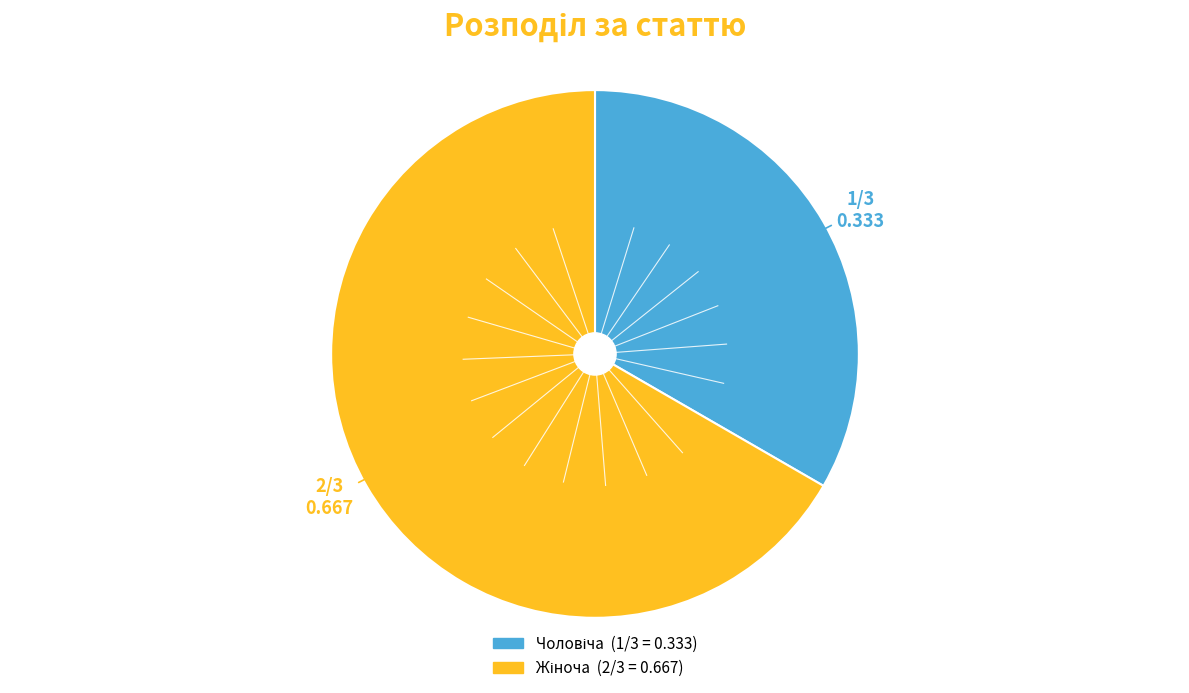

Count the number of slices in the pie.

2